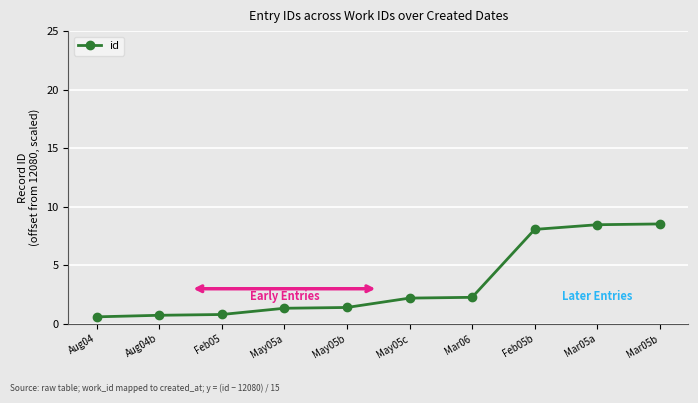

What is the label of the 2nd point from the right?

Mar05a